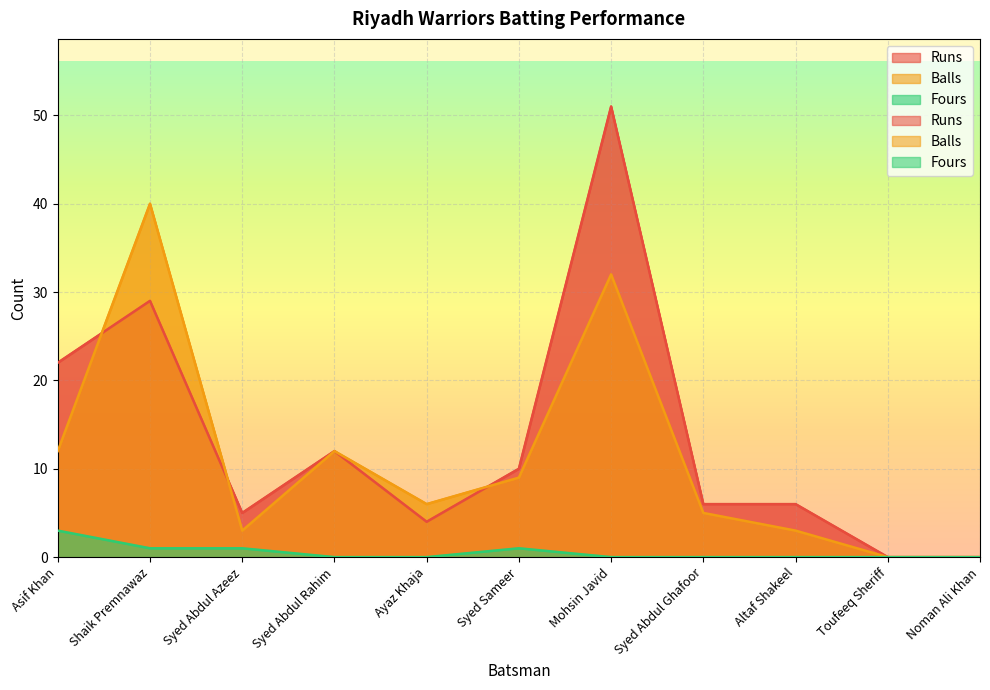

Between Syed Abdul Azeez and Mohsin Javid, which is larger?

Mohsin Javid